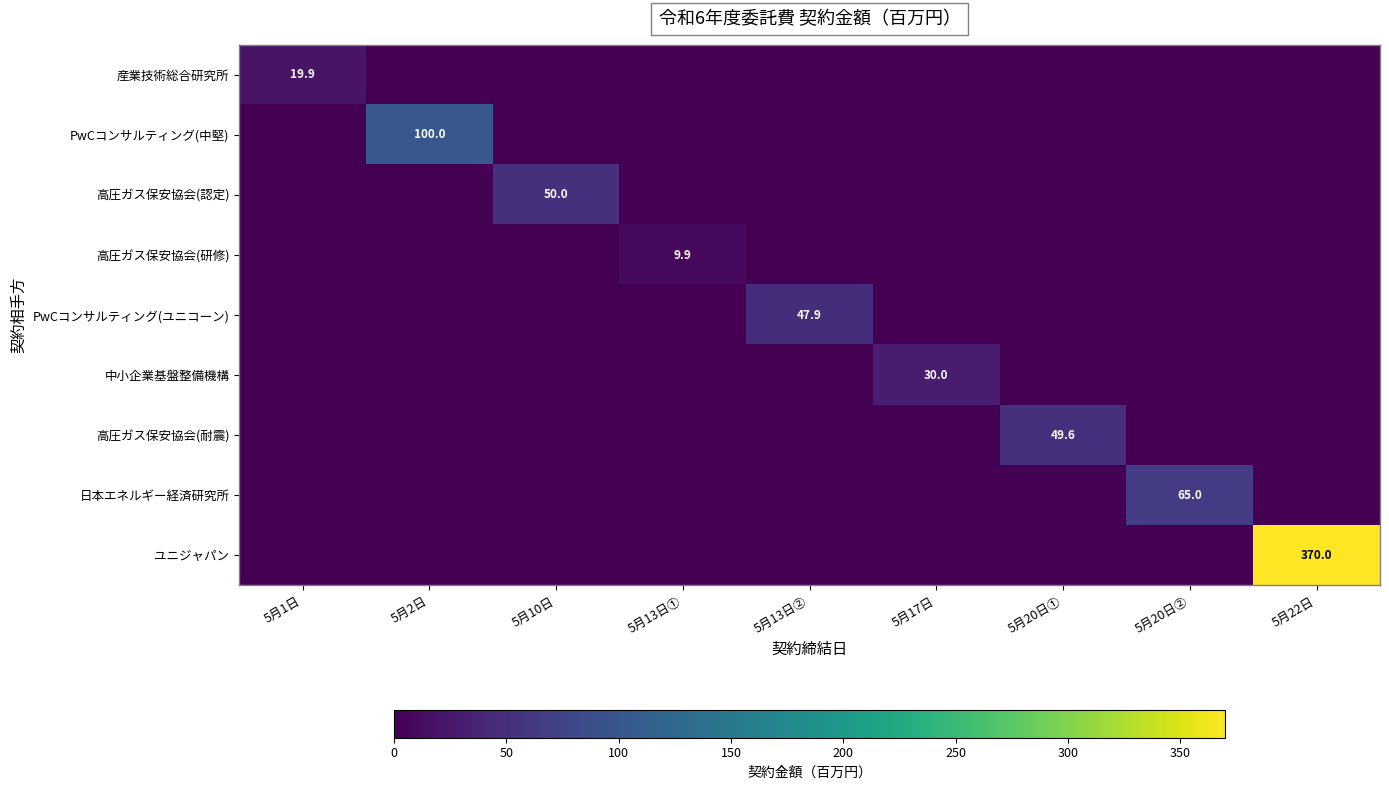

True or false: 高圧ガス保安協会(耐震) has a value of 49.6 at 5月20日①.

True